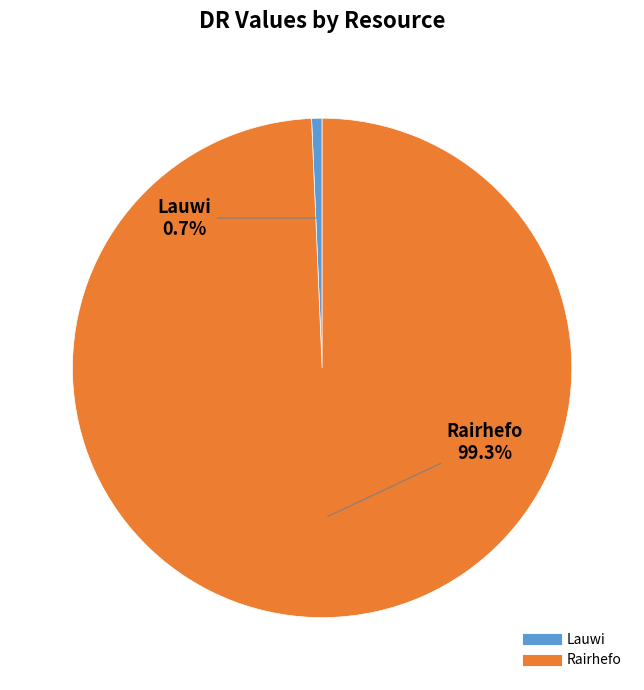

Which category accounts for the majority?

Rairhefo